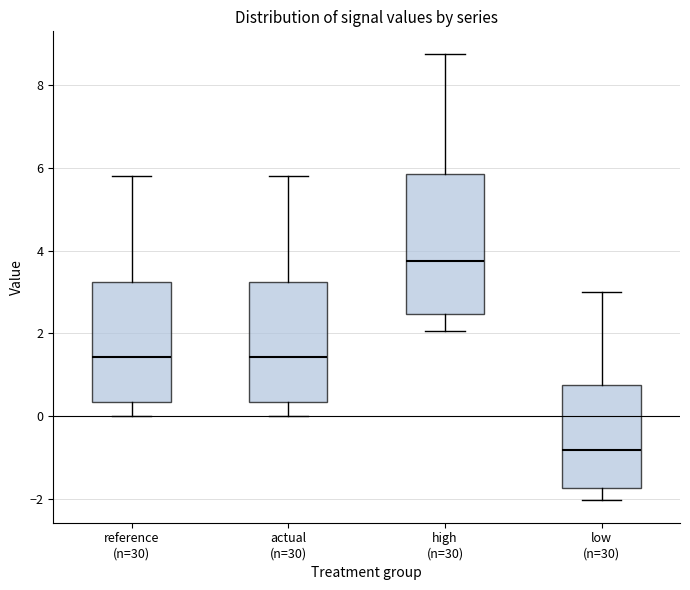

Which box's median line is the lowest?

low (n=30)